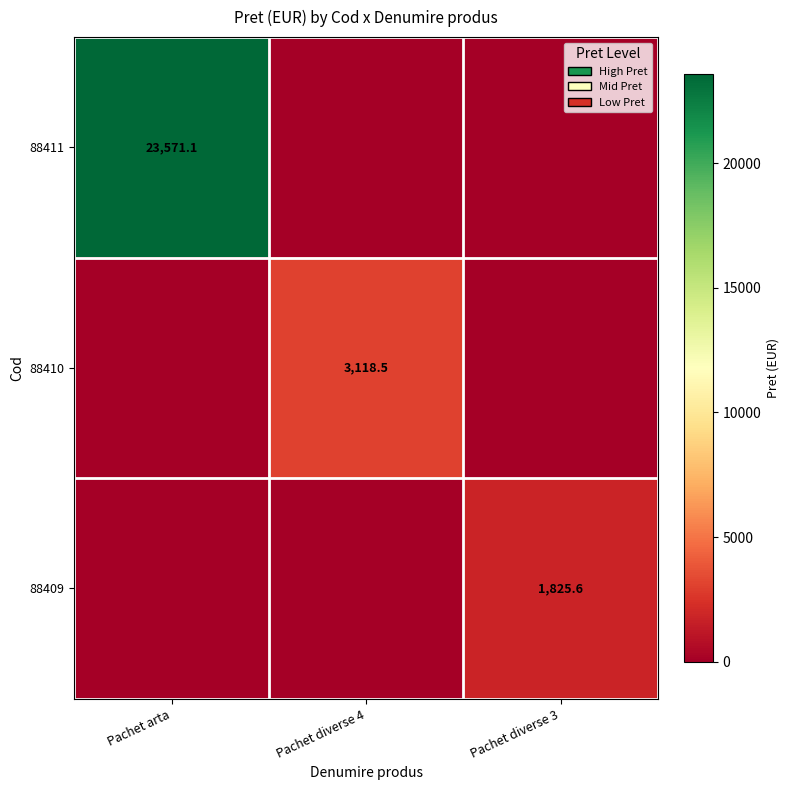

At how many categories does at least one series exceed 4384?

1